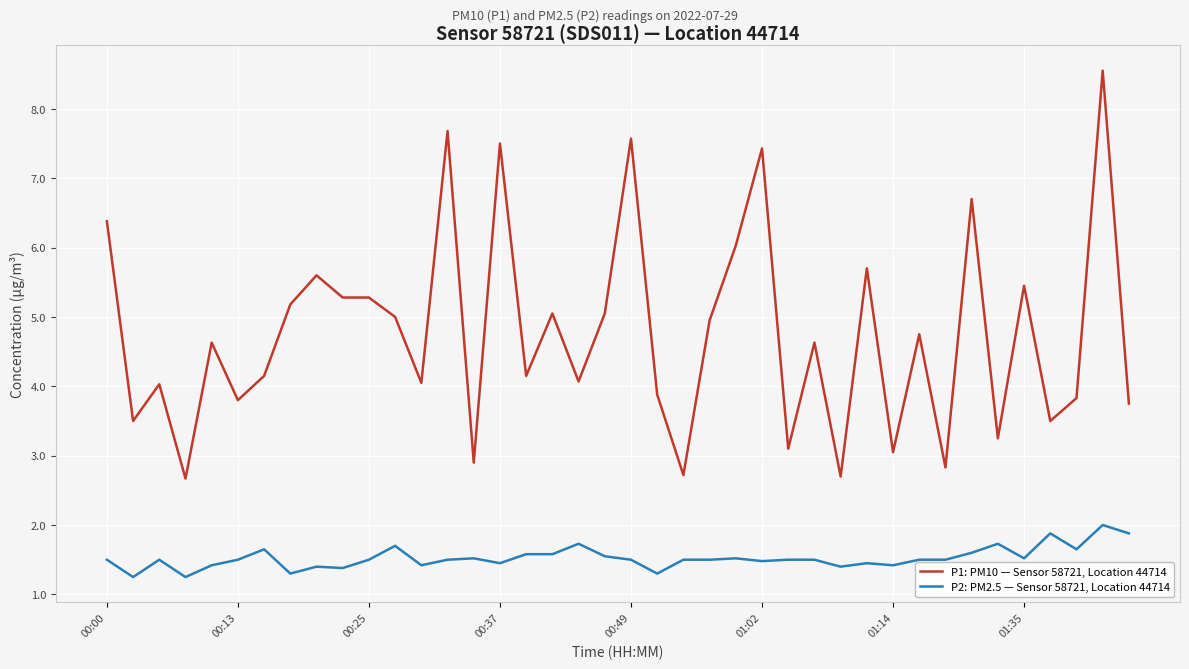

Is this an area chart (filled region under the line)?

No